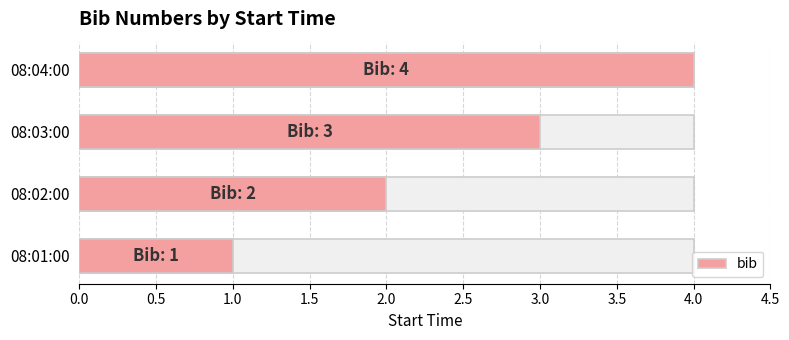

What is the value of the 3rd bar from the left?

3